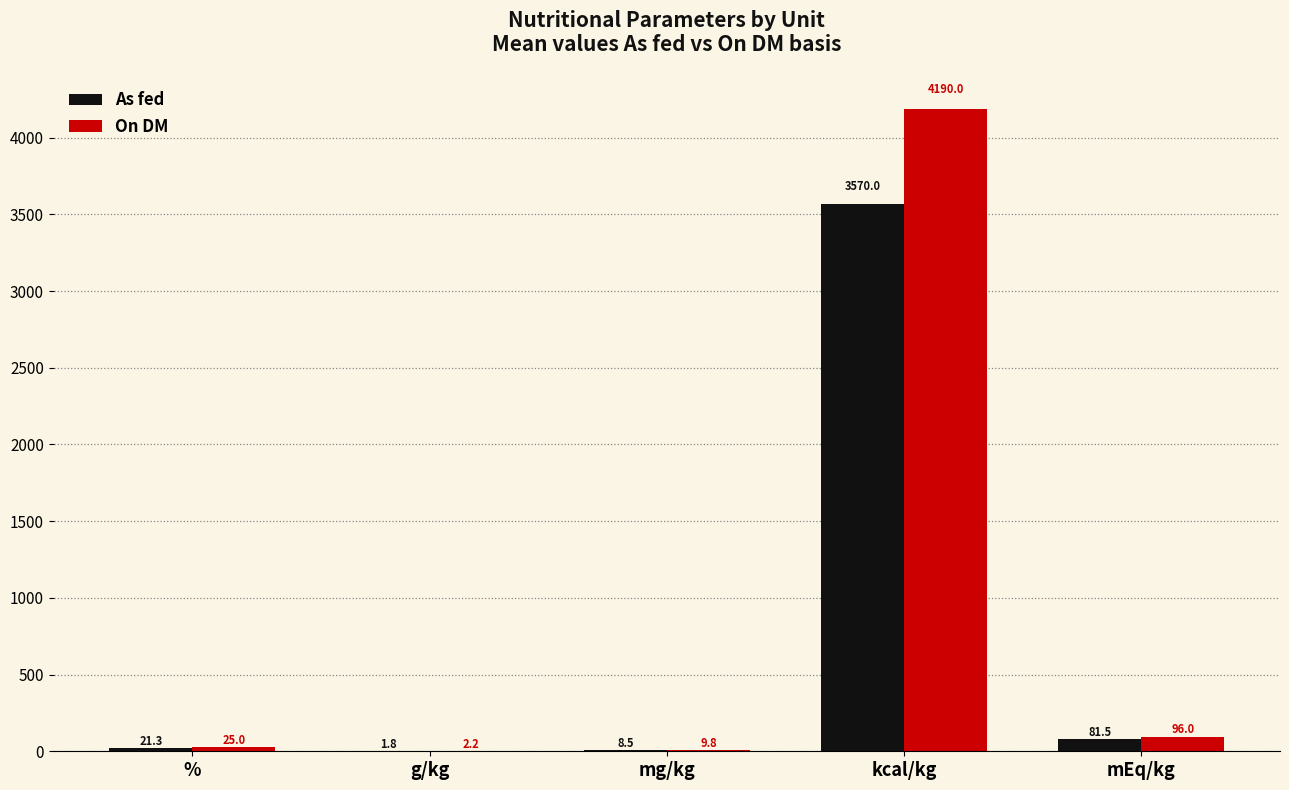

What is the approximate value of As fed at kcal/kg?

3570.0